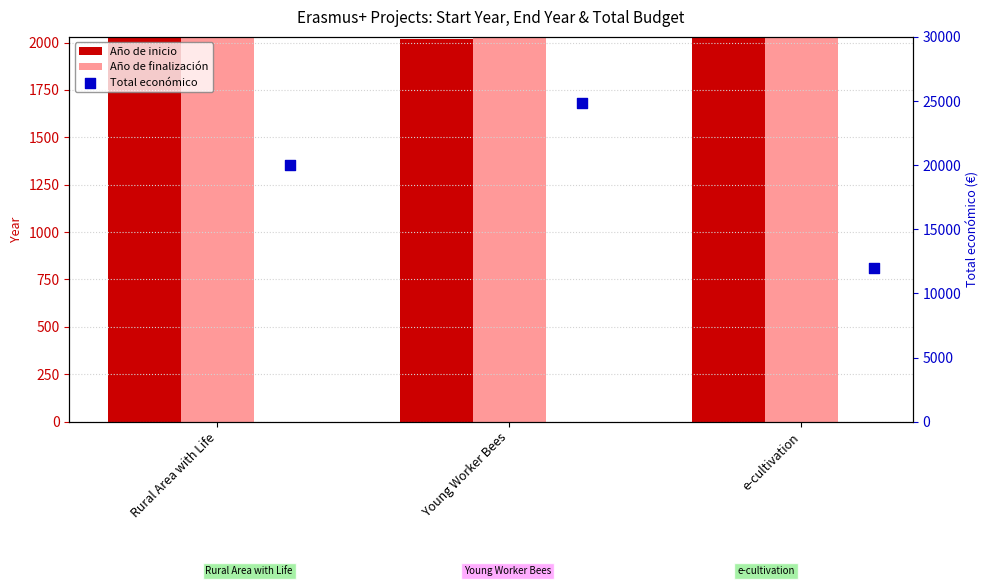

Which series has the largest total across all categories?

Total económico